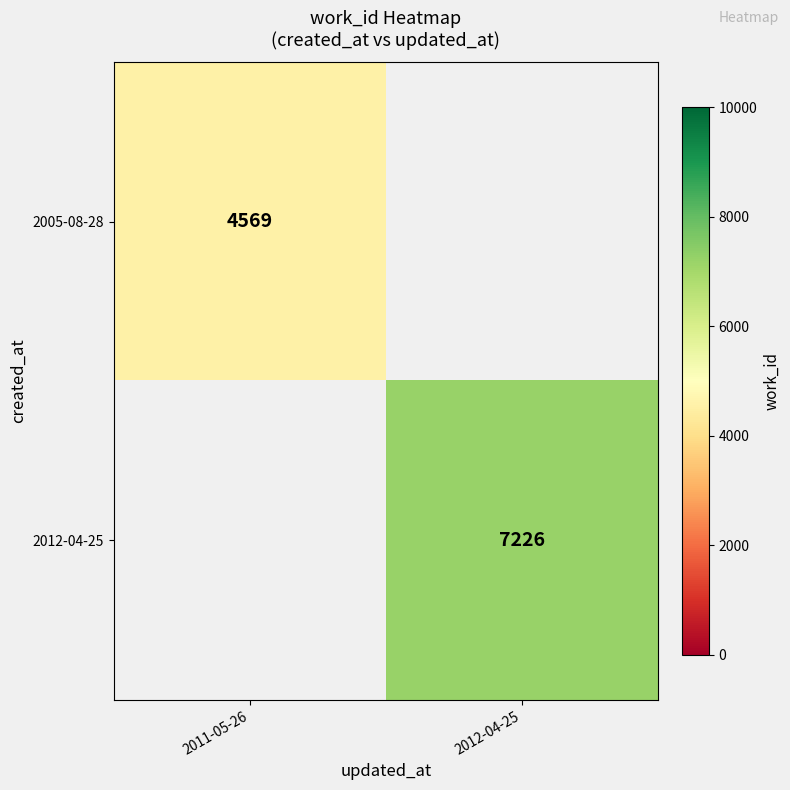

The 2012-04-25 series shows 7226 at 2012-04-25. True or false?

True